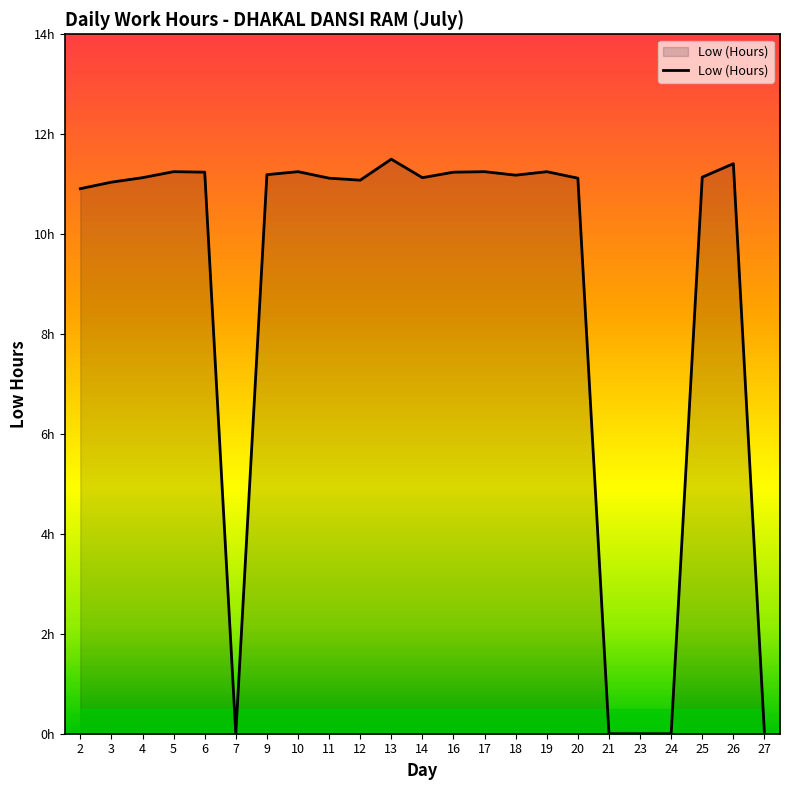

Reading right to left, what are all the values shown in this chart?

0.0	11.4	11.1	0.0	0.0	0.0	11.1	11.2	11.2	11.2	11.2	11.1	11.5	11.1	11.1	11.2	11.2	0.0	11.2	11.2	11.1	11.0	10.9